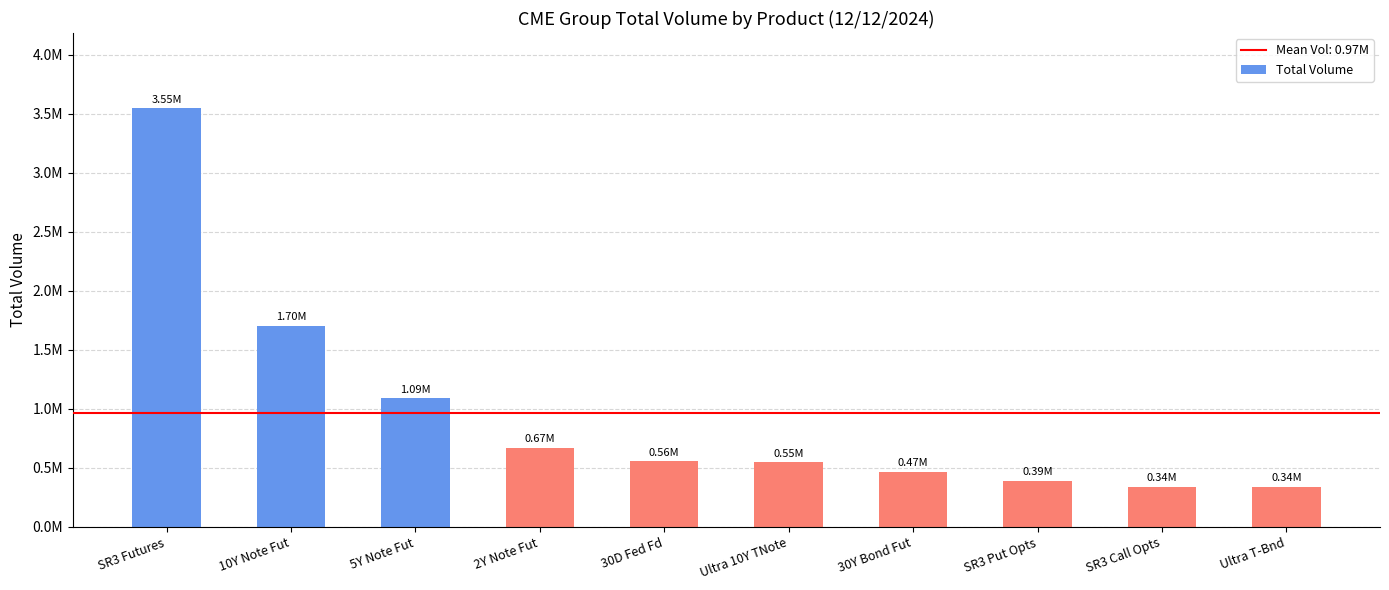

Which has a higher value, 5Y Note Fut or Ultra T-Bnd?

5Y Note Fut